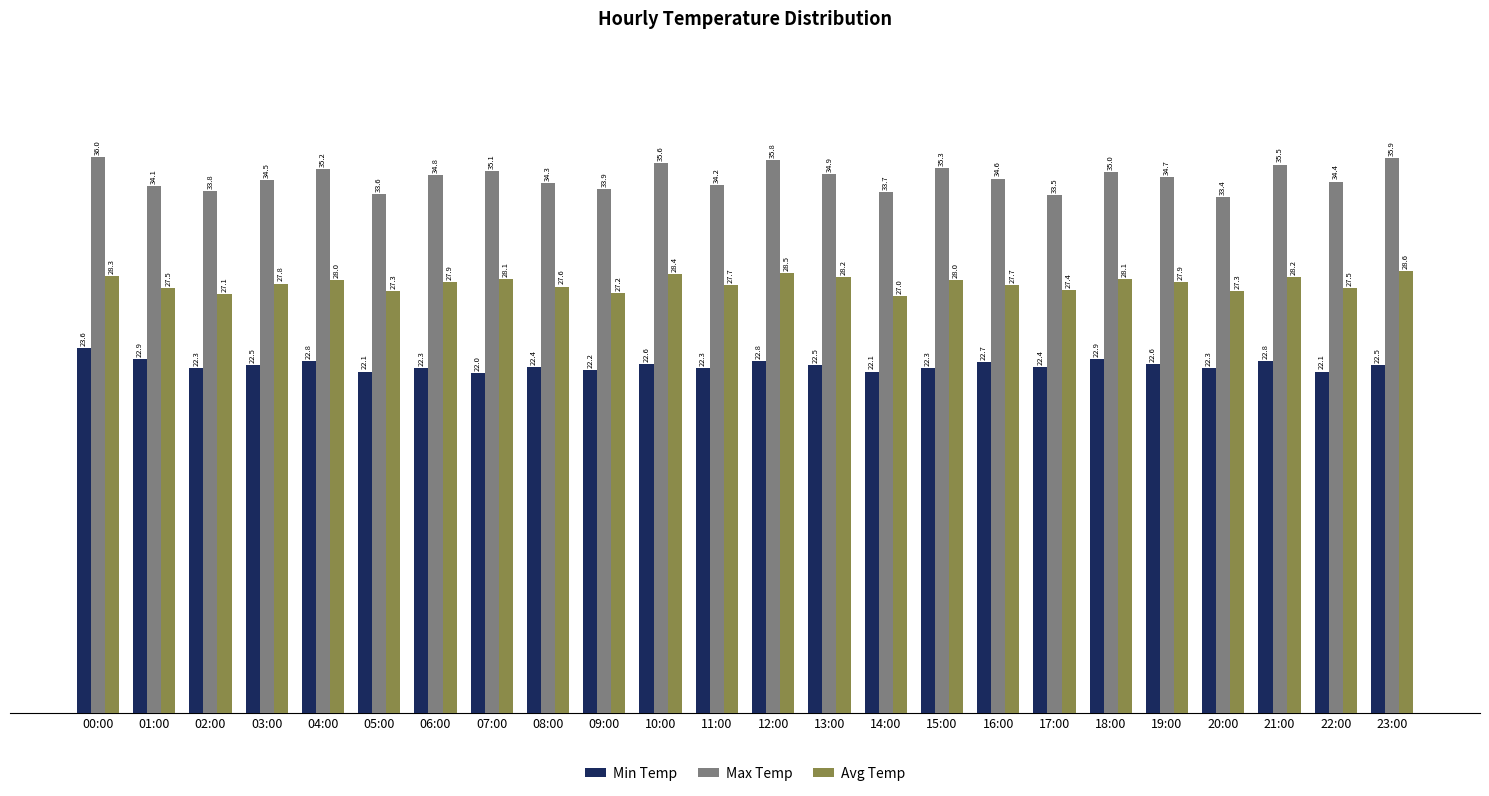

The value of Max Temp at 18:00 is 35.0. True or false?

True